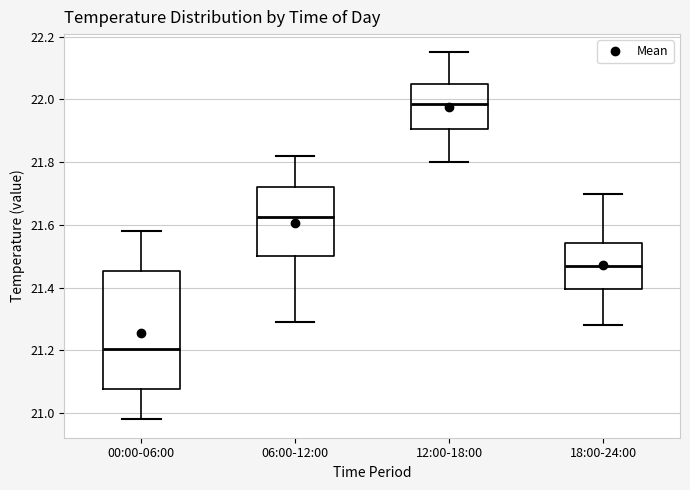

Which box is the tallest, from its lower edge to its upper edge?

00:00-06:00